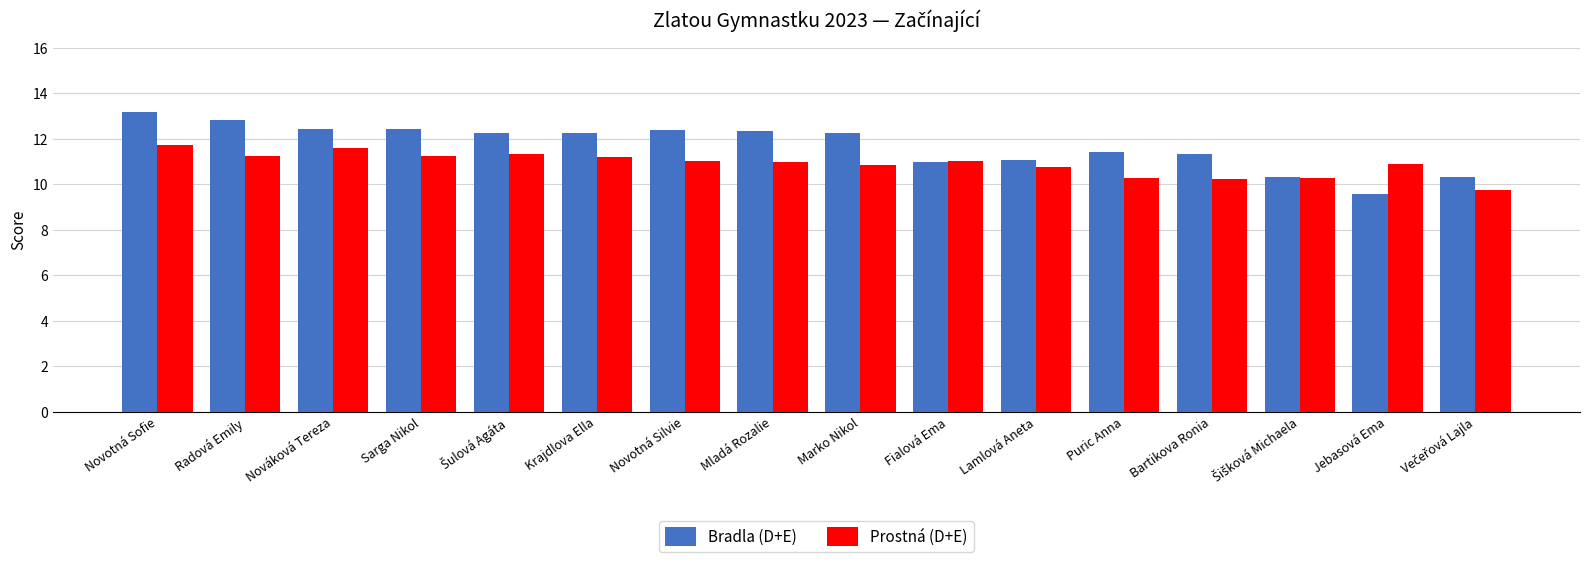

Which category has the highest value across all series?

Novotná Sofie